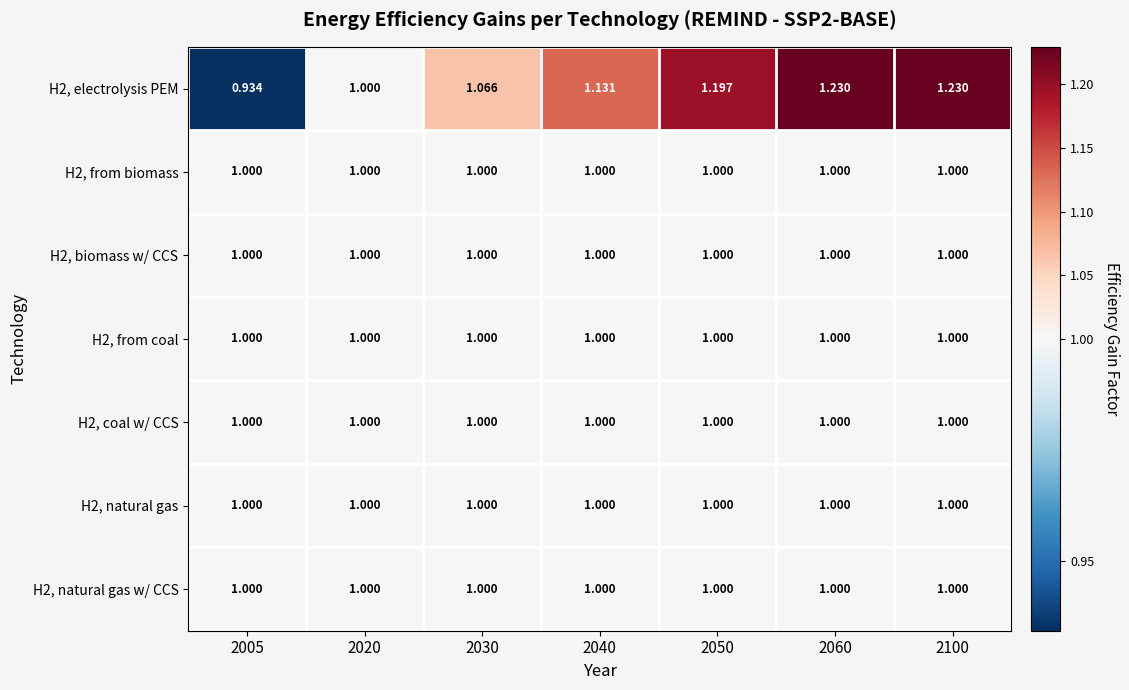

Which series changed the most between 2040 and 2060?

H2, electrolysis PEM